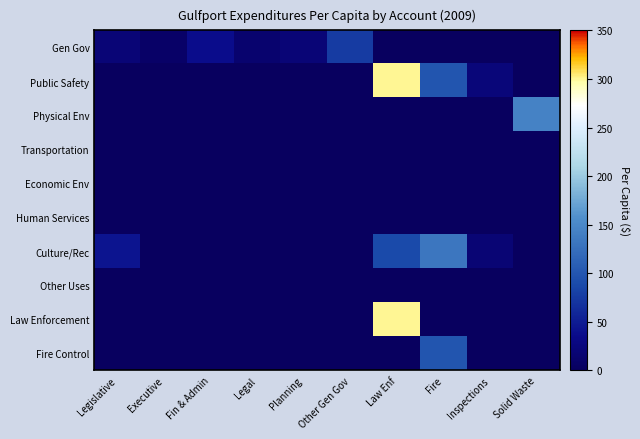

Reading left to right, what are all the values shown in this chart?

Gen Gov: Legislative=20.3	Executive=7.0	Fin & Admin=37.8	Legal=12.9	Planning=20.3	Other Gen Gov=75.7	Law Enf=0.0	Fire=0.0	Inspections=0.0	Solid Waste=0.0
Public Safety: Legislative=0.0	Executive=0.0	Fin & Admin=0.0	Legal=0.0	Planning=0.0	Other Gen Gov=0.0	Law Enf=299.4	Fire=99.3	Inspections=23.0	Solid Waste=0.0
Physical Env: Legislative=0.0	Executive=0.0	Fin & Admin=0.0	Legal=0.0	Planning=0.0	Other Gen Gov=0.0	Law Enf=0.0	Fire=0.0	Inspections=0.0	Solid Waste=144.0
Transportation: Legislative=0.0	Executive=0.0	Fin & Admin=0.0	Legal=0.0	Planning=0.0	Other Gen Gov=0.0	Law Enf=0.0	Fire=0.0	Inspections=0.0	Solid Waste=0.0
Economic Env: Legislative=0.0	Executive=0.0	Fin & Admin=0.0	Legal=0.0	Planning=0.0	Other Gen Gov=0.0	Law Enf=0.0	Fire=0.0	Inspections=0.0	Solid Waste=0.0
Human Services: Legislative=0.0	Executive=0.0	Fin & Admin=0.0	Legal=0.0	Planning=0.0	Other Gen Gov=0.0	Law Enf=0.0	Fire=0.0	Inspections=0.0	Solid Waste=0.0
Culture/Rec: Legislative=43.8	Executive=0.0	Fin & Admin=0.0	Legal=0.0	Planning=0.0	Other Gen Gov=0.0	Law Enf=88.8	Fire=131.5	Inspections=17.8	Solid Waste=0.0
Other Uses: Legislative=0.0	Executive=0.0	Fin & Admin=0.0	Legal=0.0	Planning=0.0	Other Gen Gov=0.0	Law Enf=0.0	Fire=0.0	Inspections=0.0	Solid Waste=0.0
Law Enforcement: Legislative=0.0	Executive=0.0	Fin & Admin=0.0	Legal=0.0	Planning=0.0	Other Gen Gov=0.0	Law Enf=299.4	Fire=0.0	Inspections=0.0	Solid Waste=0.0
Fire Control: Legislative=0.0	Executive=0.0	Fin & Admin=0.0	Legal=0.0	Planning=0.0	Other Gen Gov=0.0	Law Enf=0.0	Fire=99.3	Inspections=0.0	Solid Waste=0.0